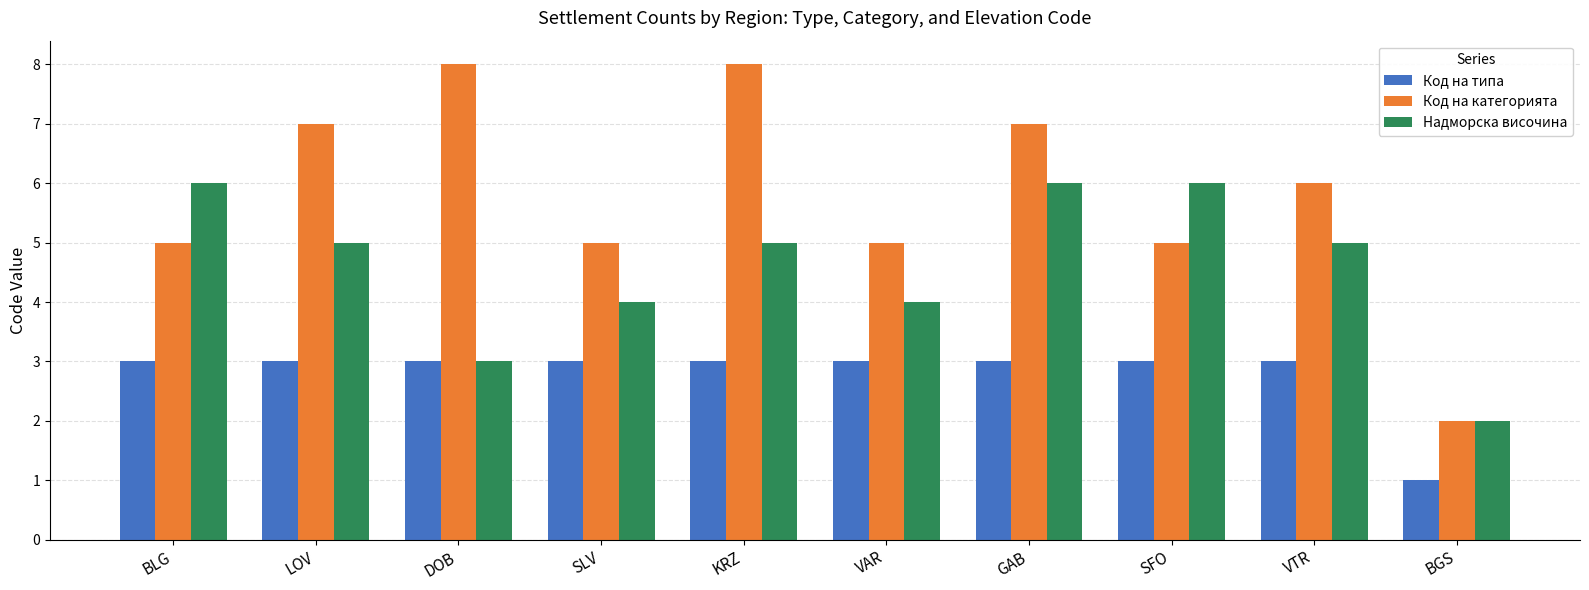

At SLV, list the series in order from smallest to largest.

Код на типа, Надморска височина, Код на категорията